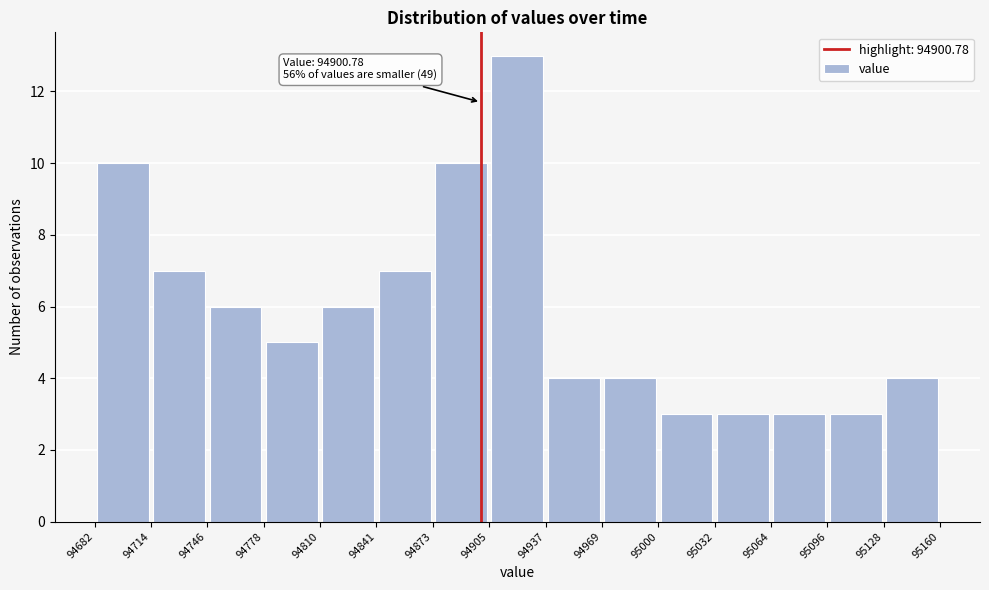

Over which range of the x-axis is the bar tallest?

94905 to 94937